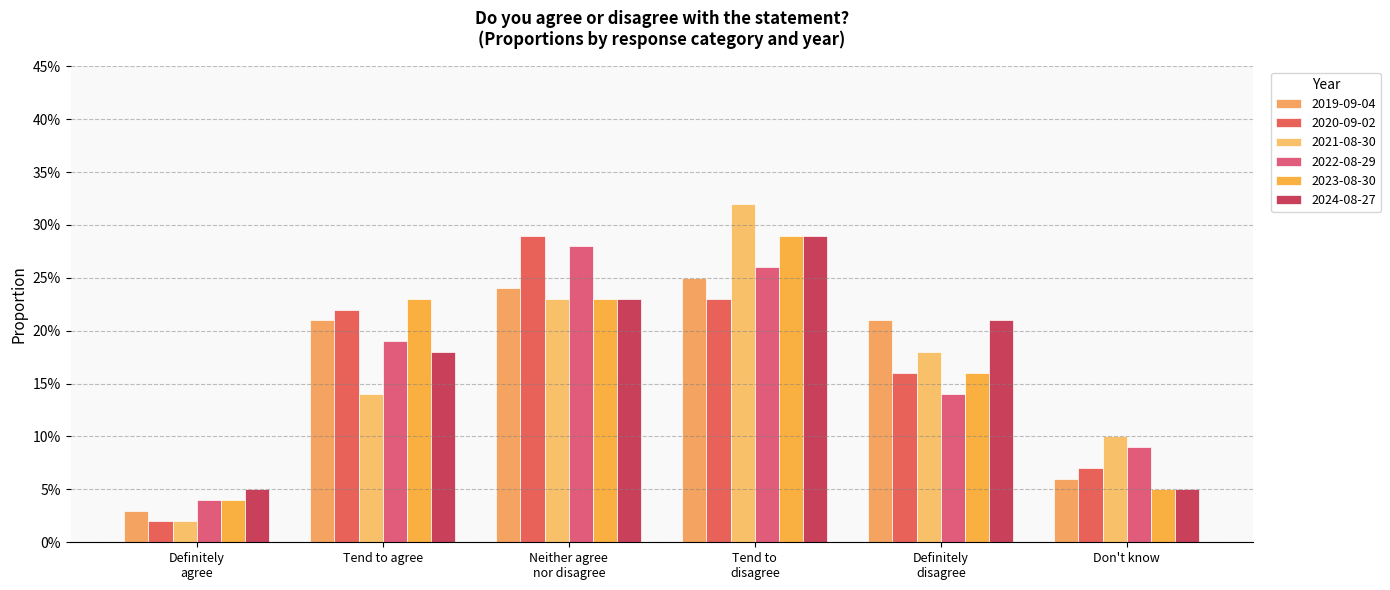

At which category does the chart reach its peak across all series?

Tend to
disagree